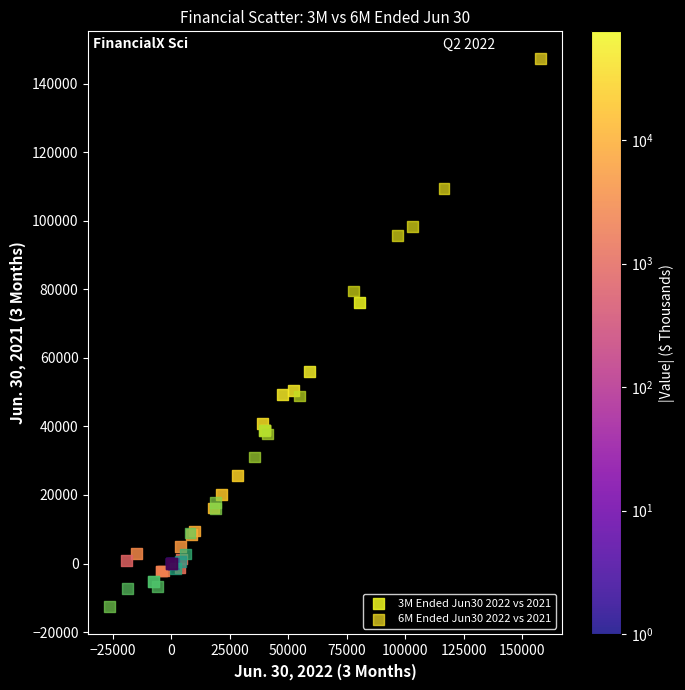

Which series contains the lowest Y value?

6M Ended Jun30 2022 vs 2021